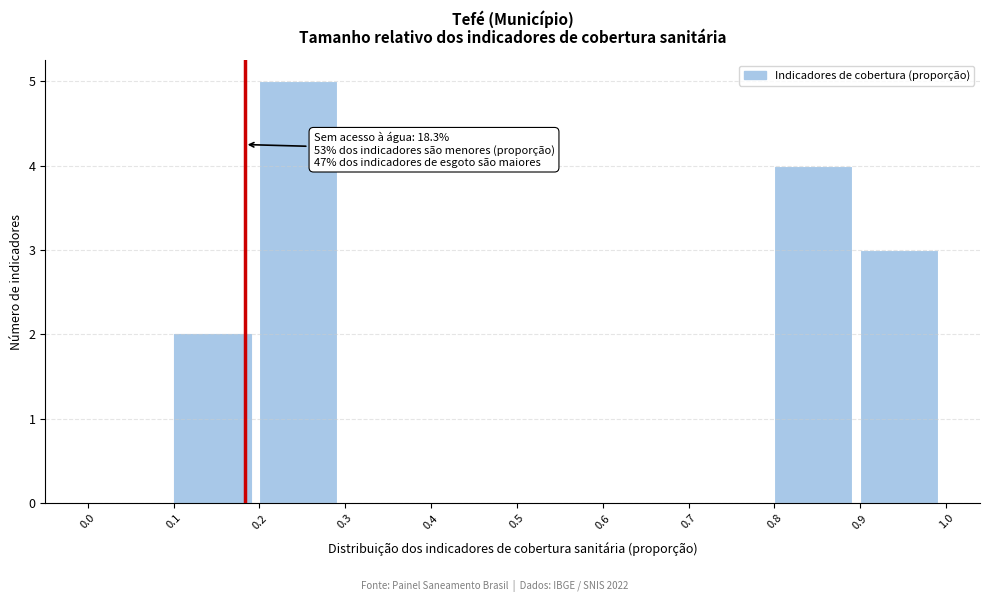

Which range on the x-axis has the tallest bar?

0.2 to 0.3